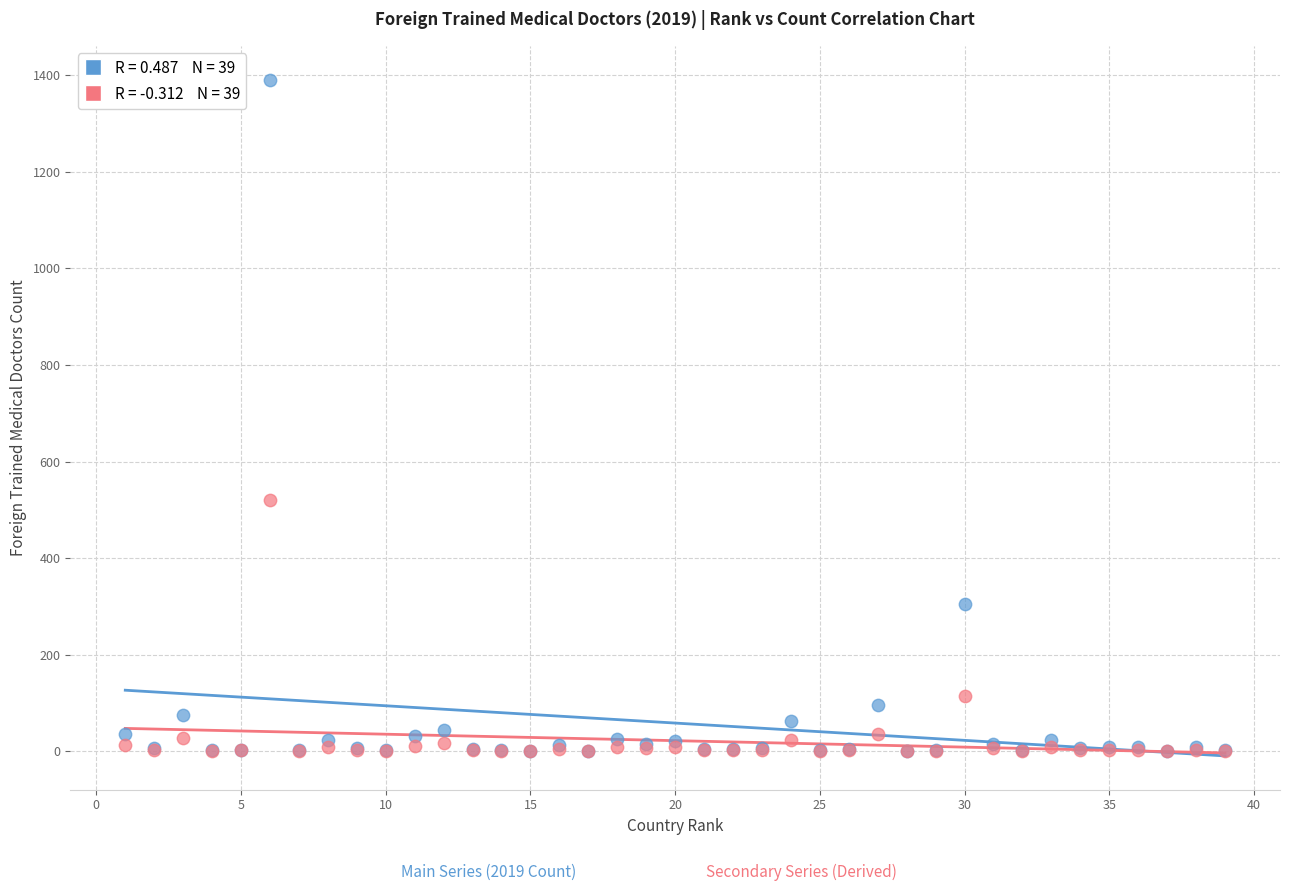

Across all series, what Y value is closest to 696?

520